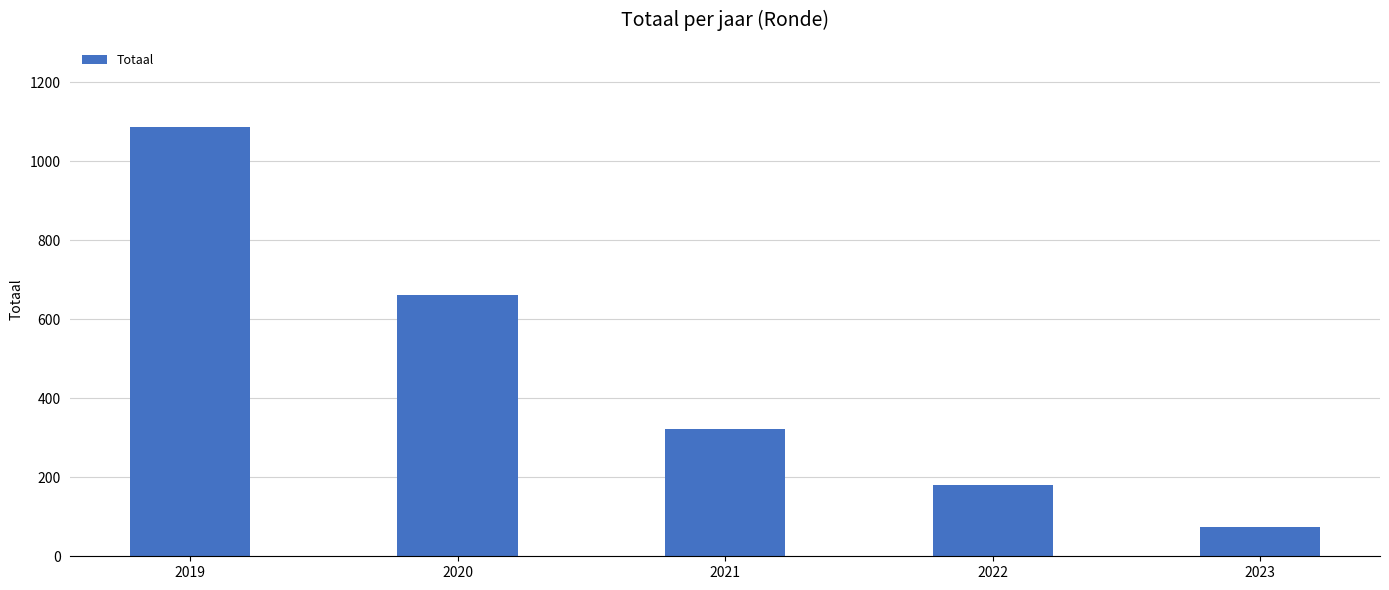

List the labels in order of value, smallest first.

2023, 2022, 2021, 2020, 2019